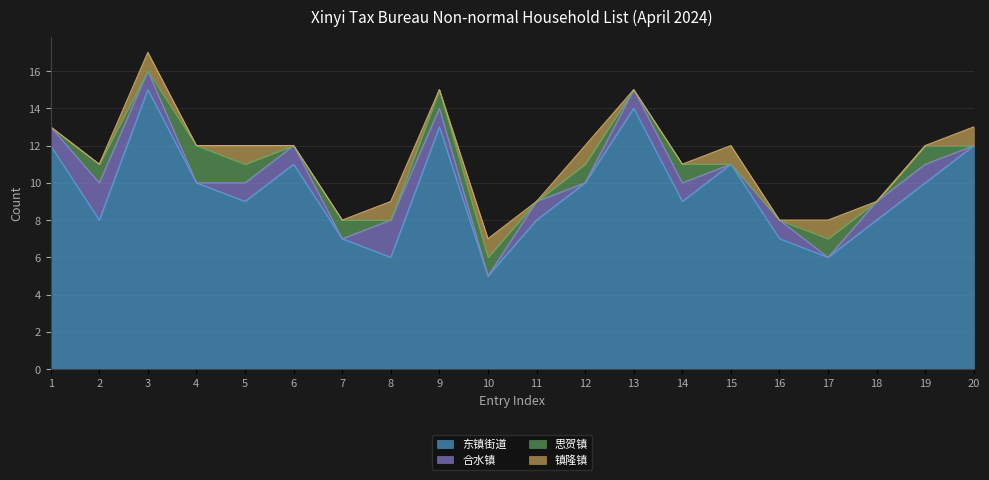

Is the value of 思贺镇 at 19 greater than the value of 东镇街道 at 4?

No